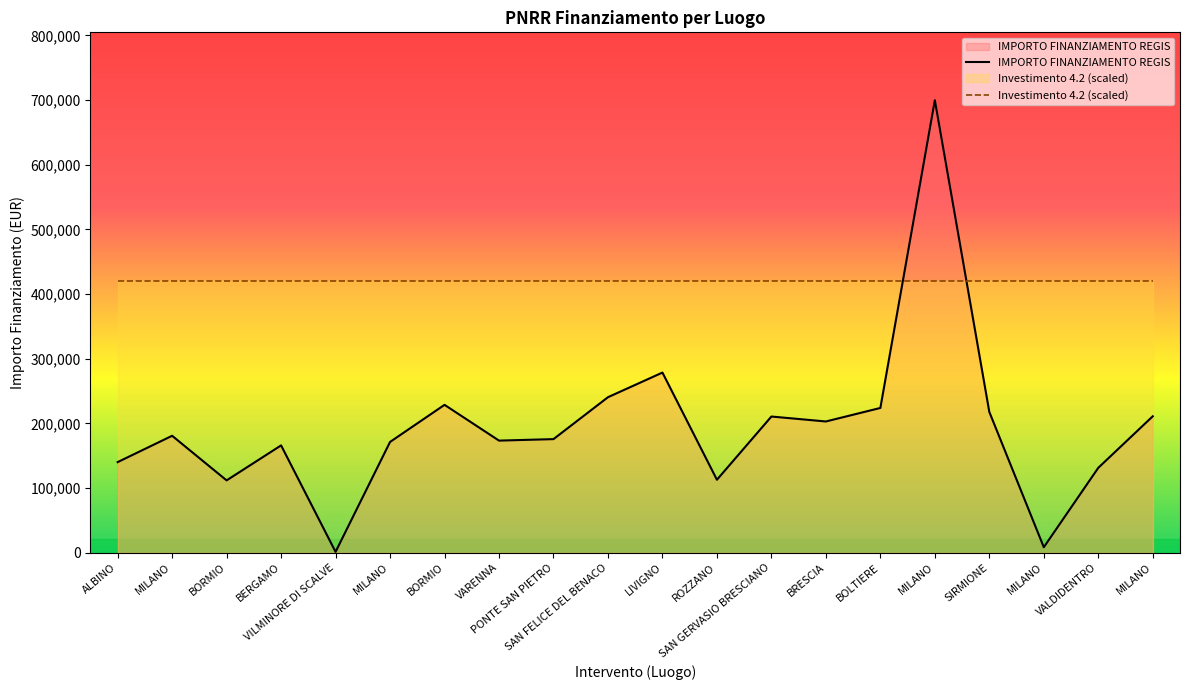

How many intersections are there between Investimento 4.2 (scaled) and IMPORTO FINANZIAMENTO REGIS?

2